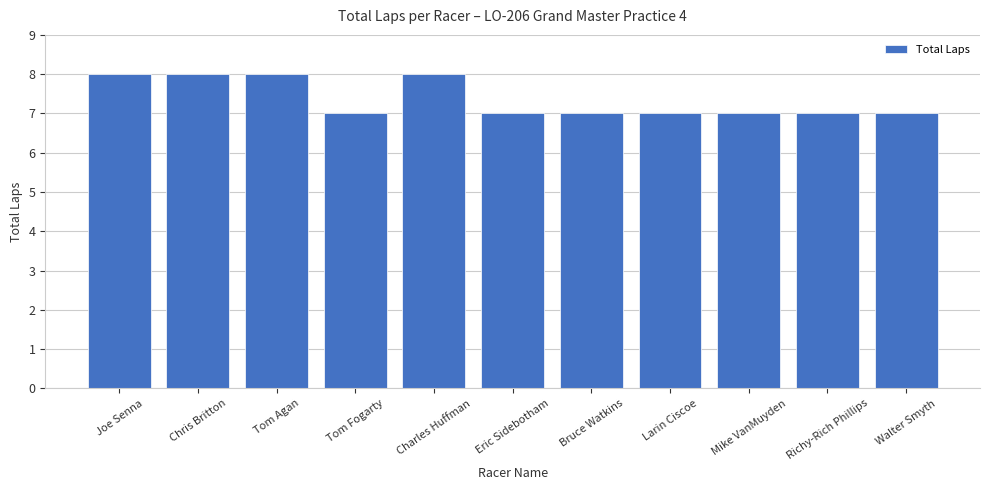

What is the greatest value displayed?

8